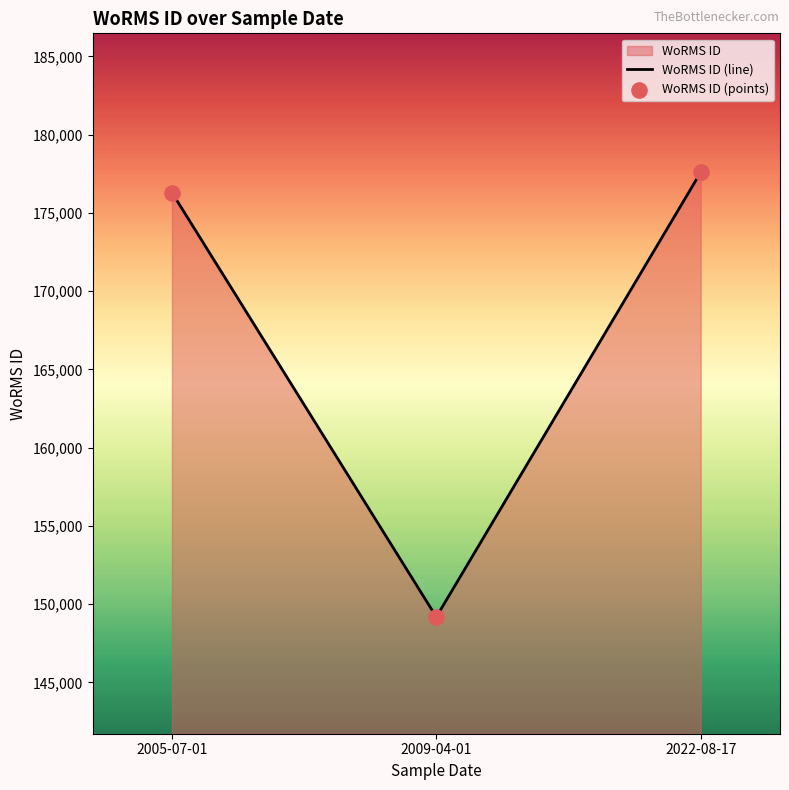

What is the total value across all series at 2022-08-17?

355176